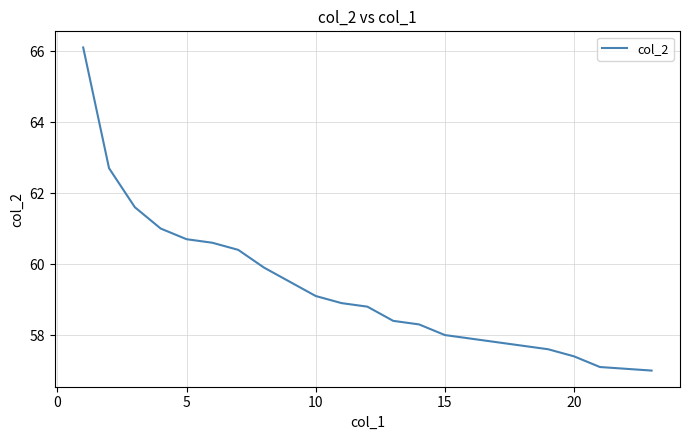

What is the maximum value shown in the chart?

66.1